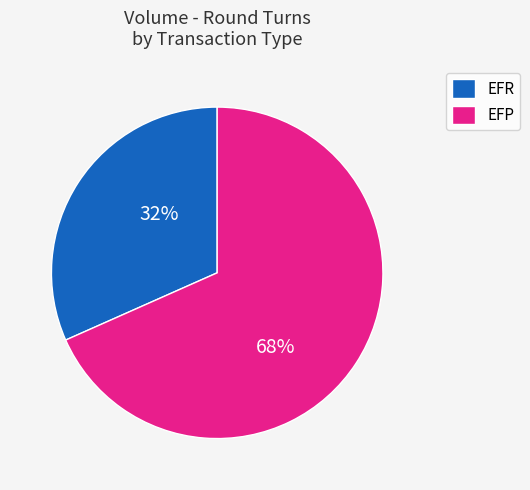

Between EFR and EFP, which is larger?

EFP